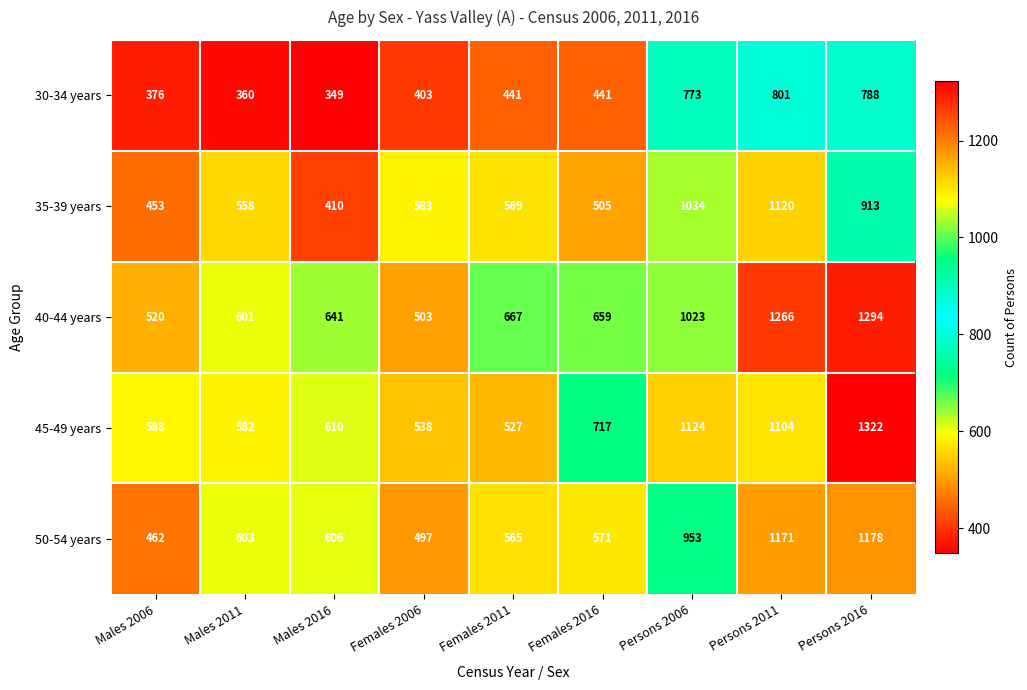

Between Males 2011 and Females 2006, which series saw the biggest shift?

50-54 years